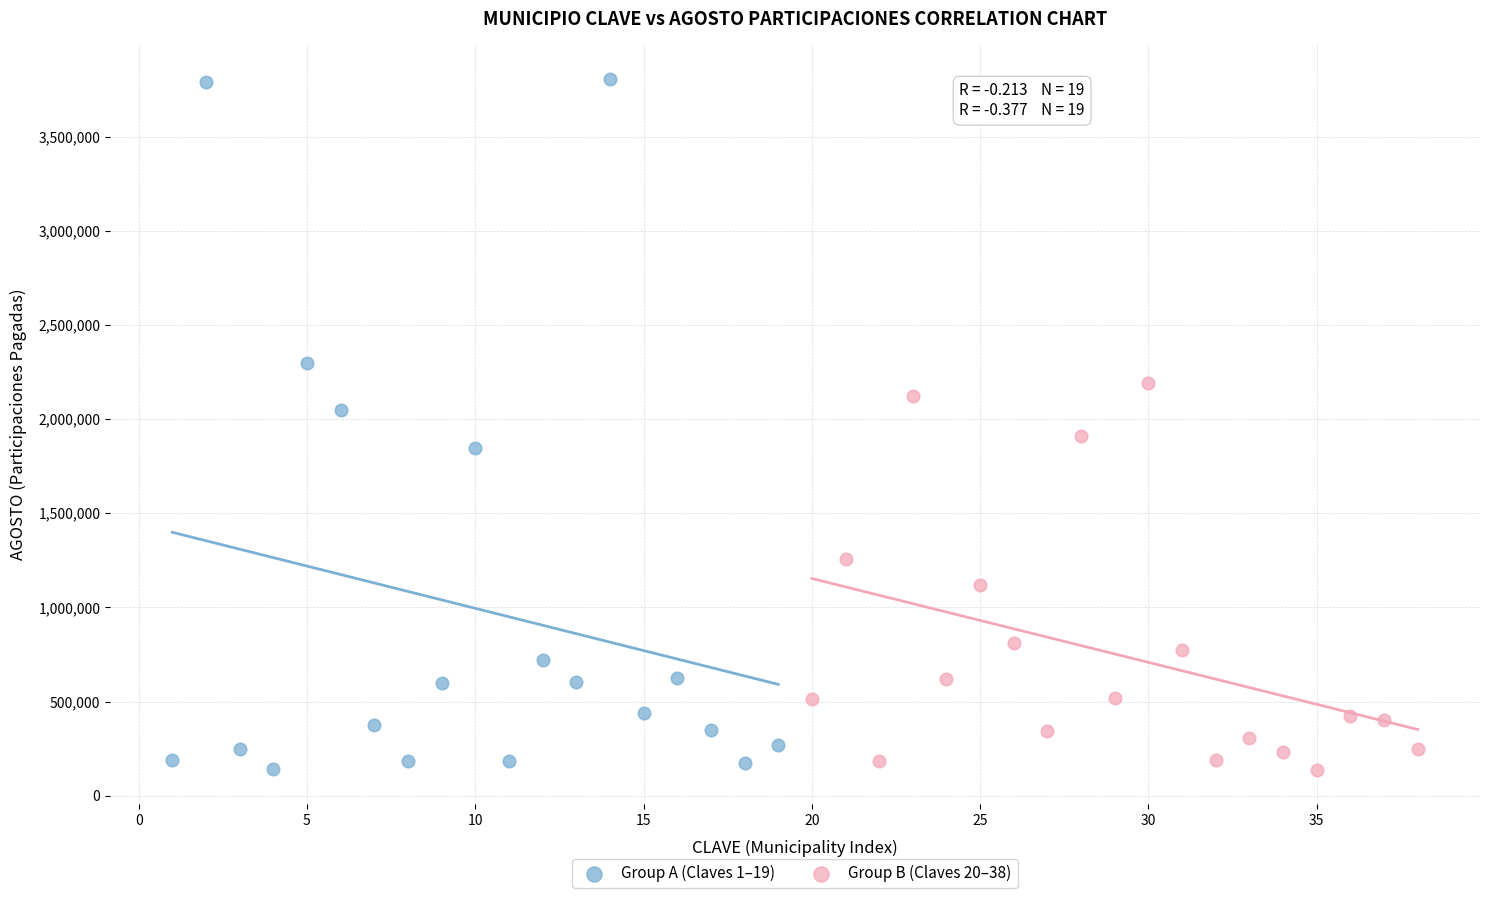

Which series reaches the maximum Y coordinate?

Group A (Claves 1–19)